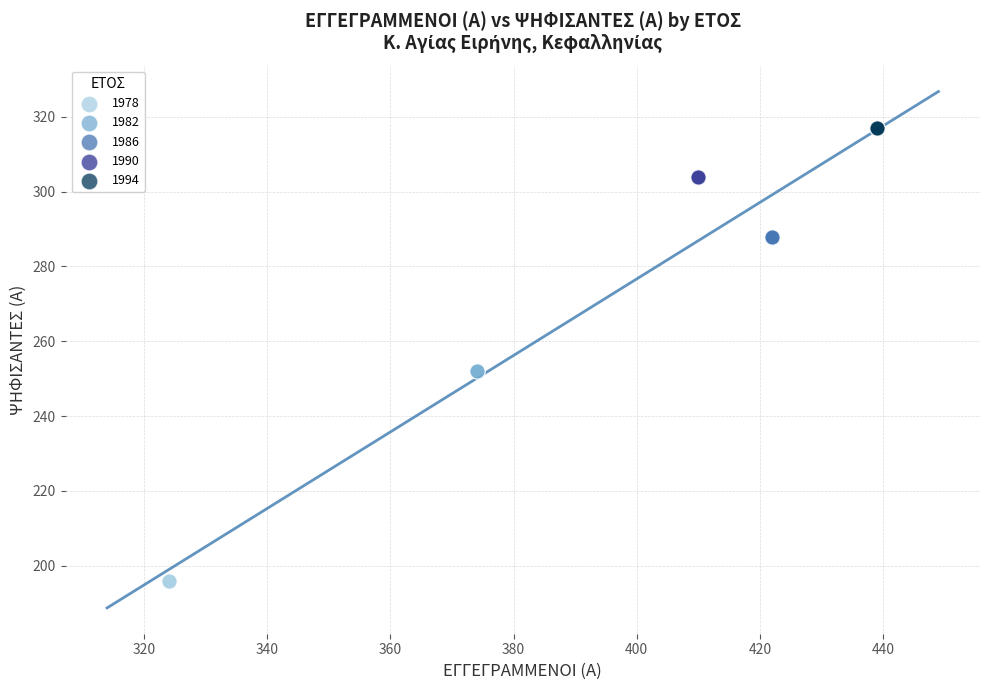

What are all the series names shown in the legend?

1978, 1982, 1986, 1990, 1994